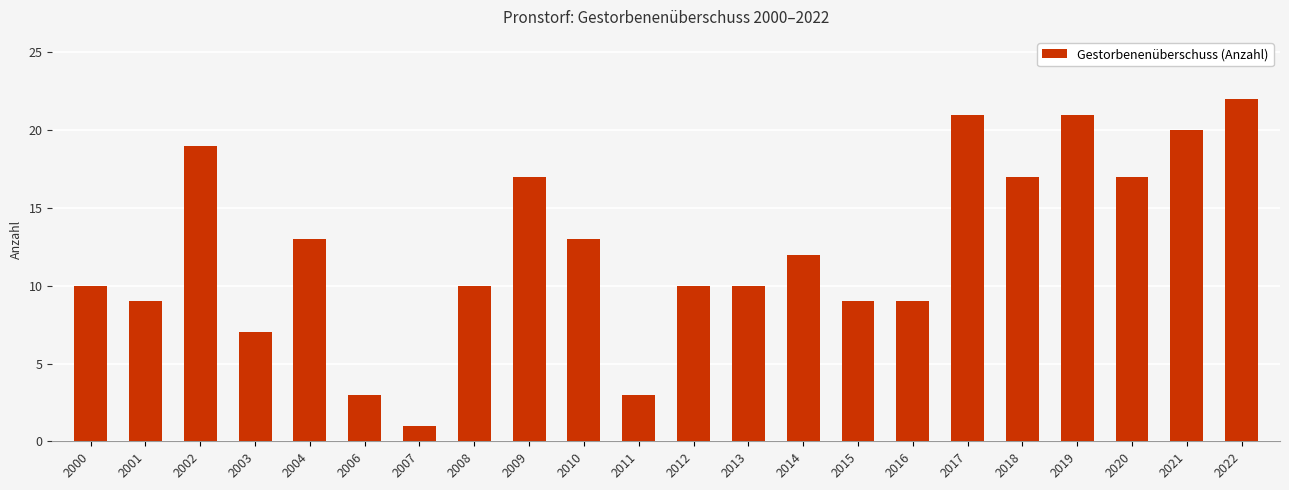

Reading left to right, extract all data points from this chart.

2000=10	2001=9	2002=19	2003=7	2004=13	2006=3	2007=1	2008=10	2009=17	2010=13	2011=3	2012=10	2013=10	2014=12	2015=9	2016=9	2017=21	2018=17	2019=21	2020=17	2021=20	2022=22